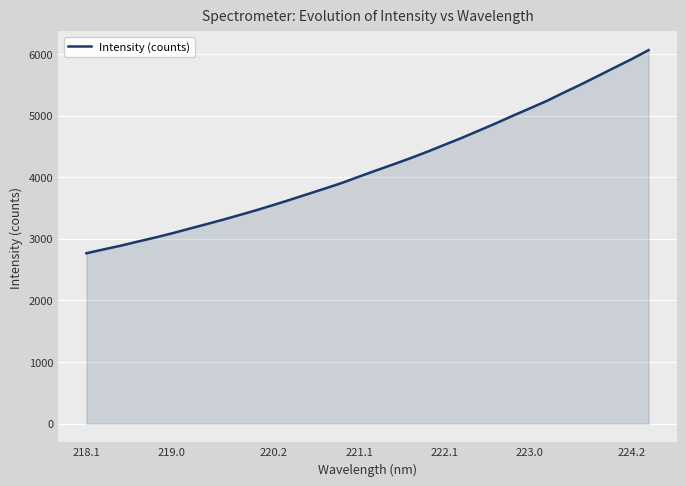

Reading right to left, list all the values displayed in this chart.

6061.2	5914.3	5777.3	5638.3	5500.9	5369.6	5234.6	5113.4	4993.4	4870.2	4752.1	4634.2	4524.0	4412.3	4306.6	4206.6	4109.1	4009.2	3907.5	3816.1	3726.9	3637.6	3551.0	3466.4	3386.9	3308.8	3234.5	3160.9	3086.8	3018.0	2953.7	2886.8	2826.8	2765.4